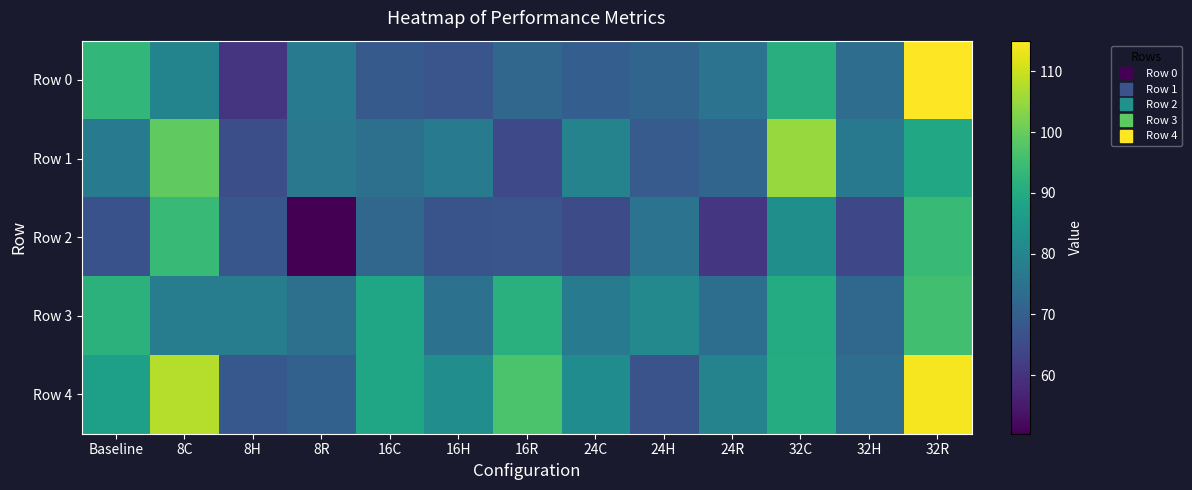

What is the total value across all series at 16R?

391.9